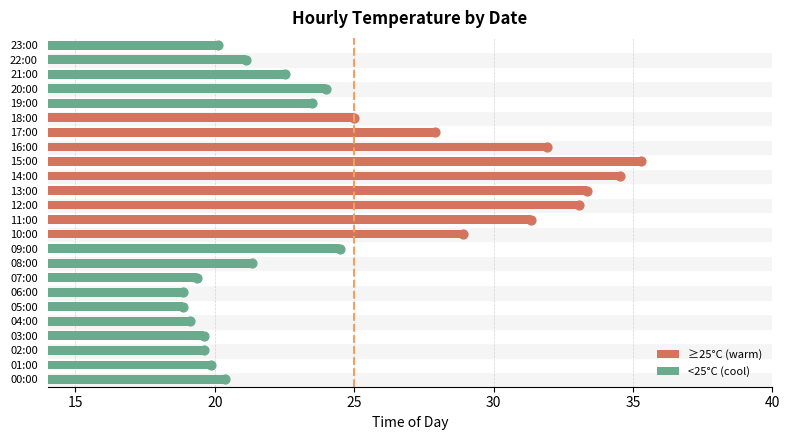

What is the change in value from 15:00 to 17:00?

-7.4